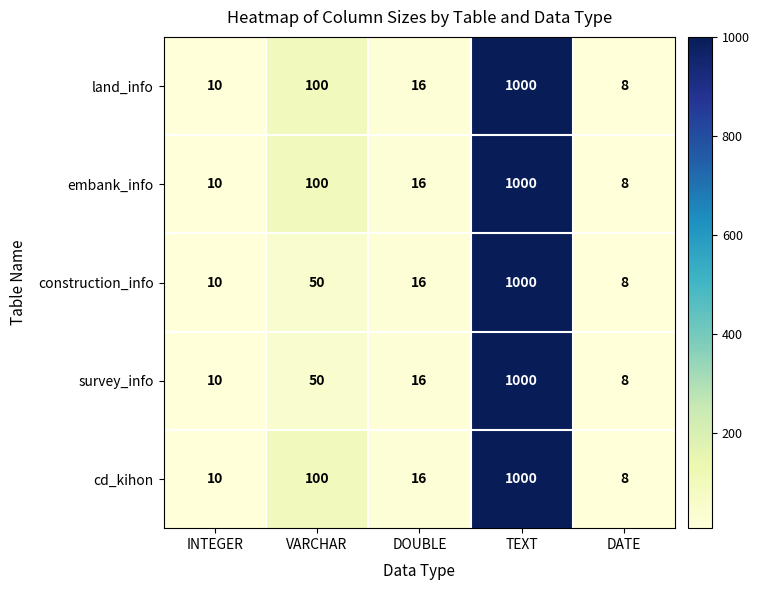

What is the total value across all series at DOUBLE?

80